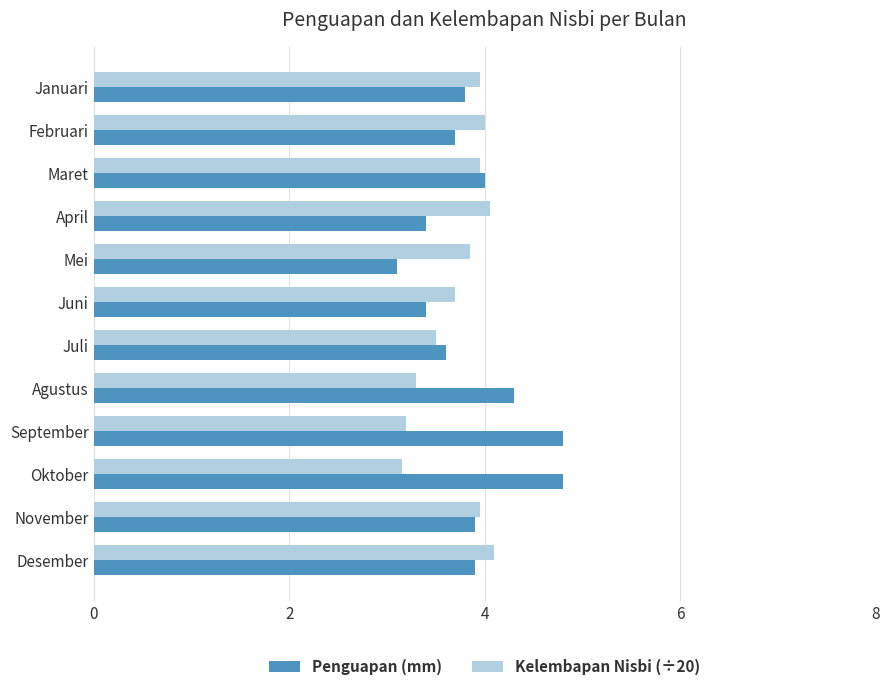

Is the value of Kelembapan Nisbi (÷20) at Oktober greater than the value of Penguapan (mm) at Juni?

No